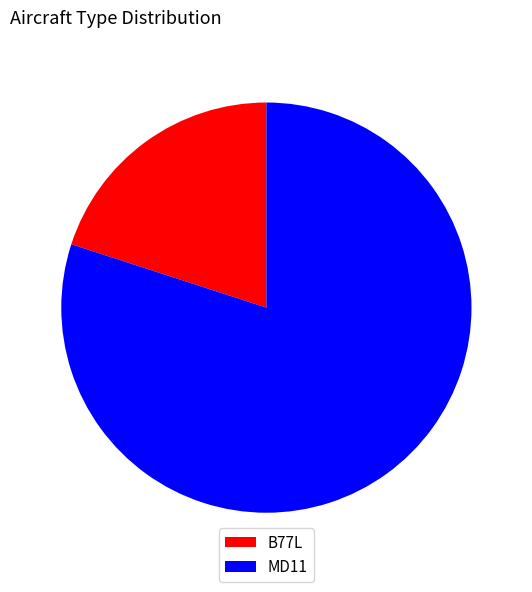

Which category has the smallest portion of the pie?

B77L